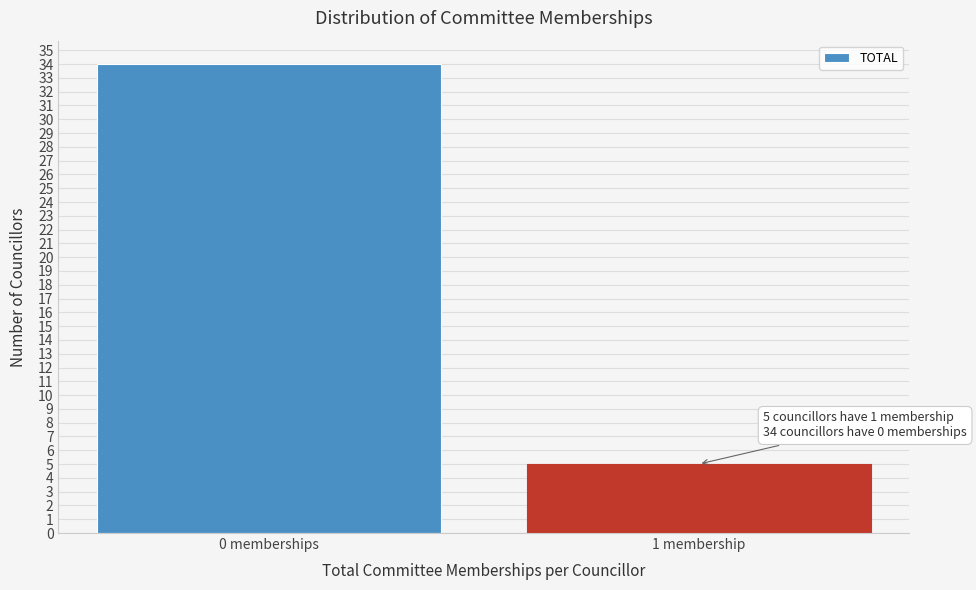

Reading right to left, what are all the values shown in this chart?

1 membership=5	0 memberships=34